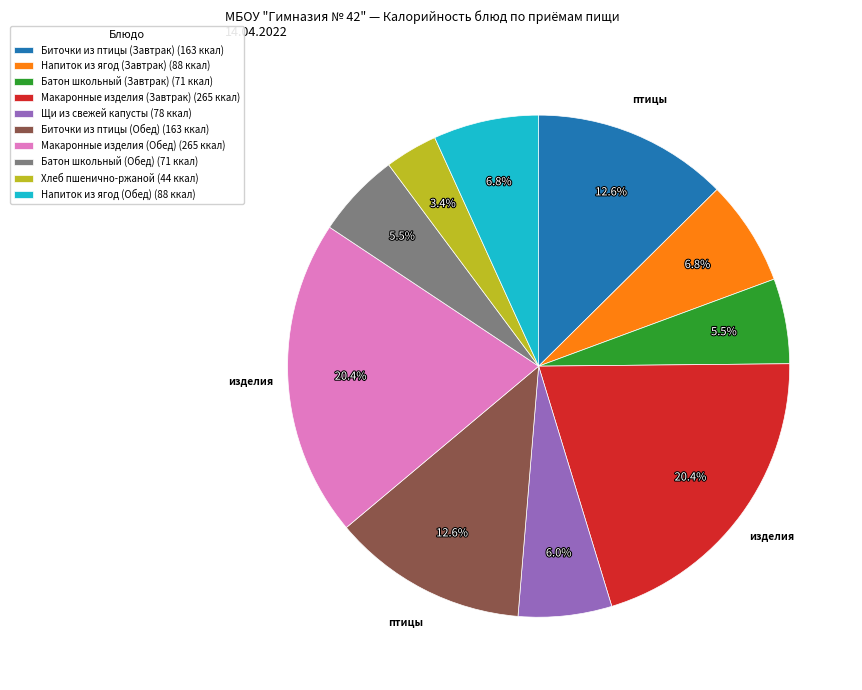

Is there any slice that represents more than half of the pie?

No